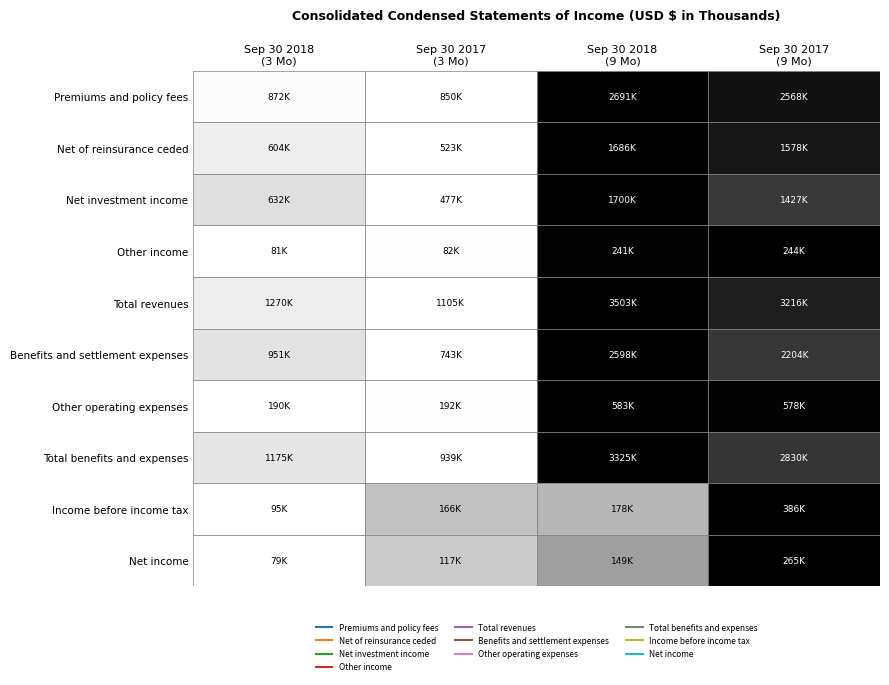

What is the difference between the Net of reinsurance ceded values at 0 and 2?

1081853